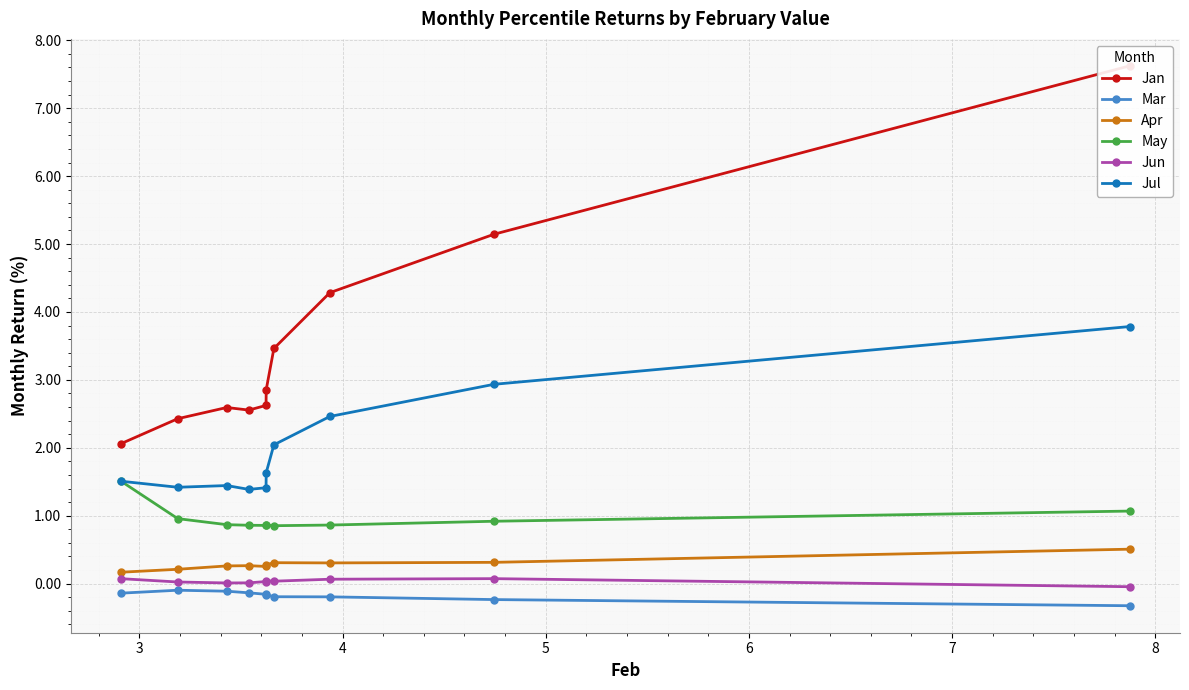

What is the value of the Apr point at the 8th from the left?

0.3